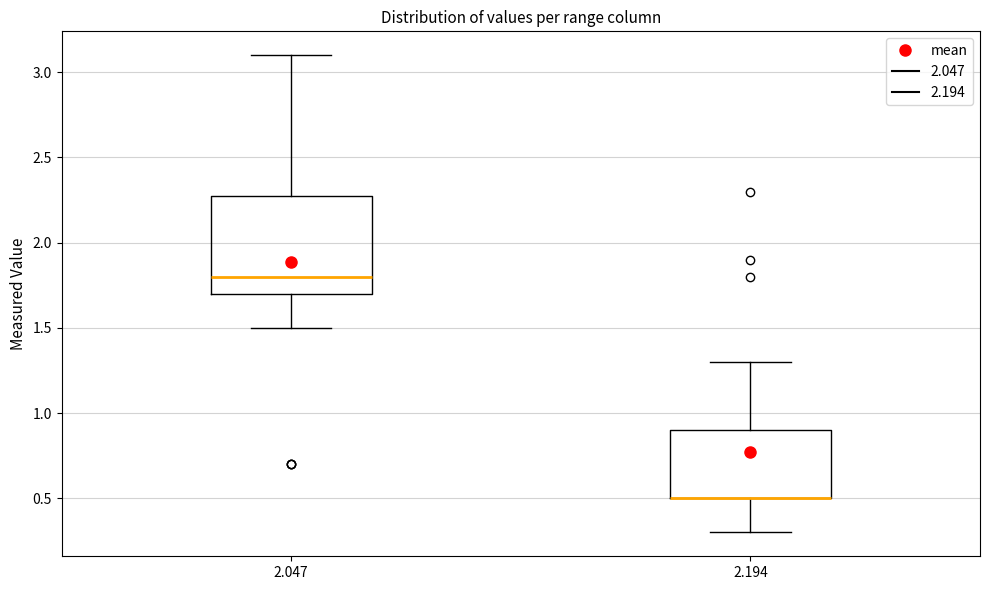

Where is the lower edge of the box at x = 2.047 on the y-axis? The values are not printed on the chart, so give them approximately, as read against the axis.

1.7